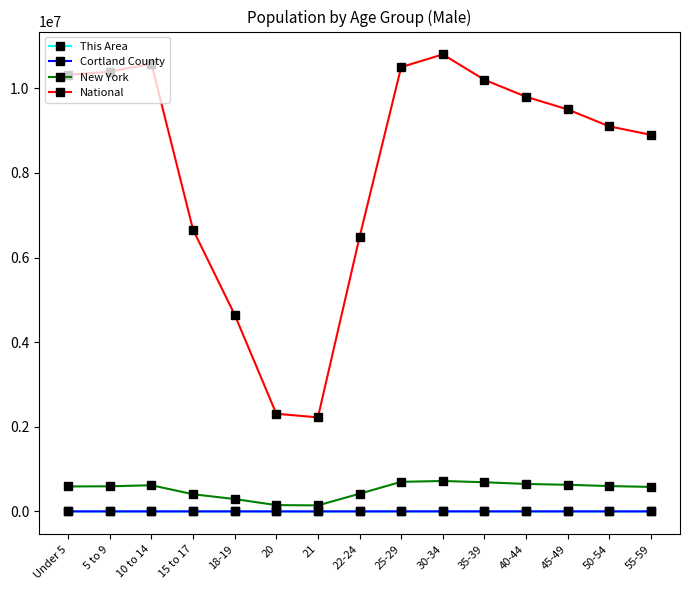

True or false: New York and This Area cross at least once.

False